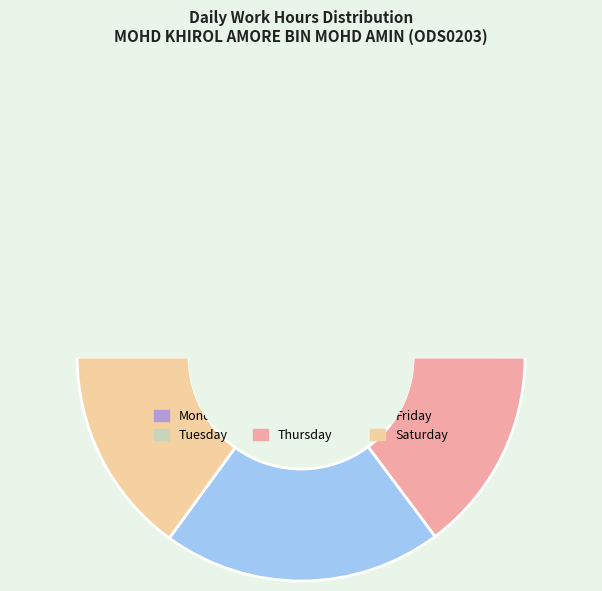

Is it true that 5-Wed is 1% of the pie?

False